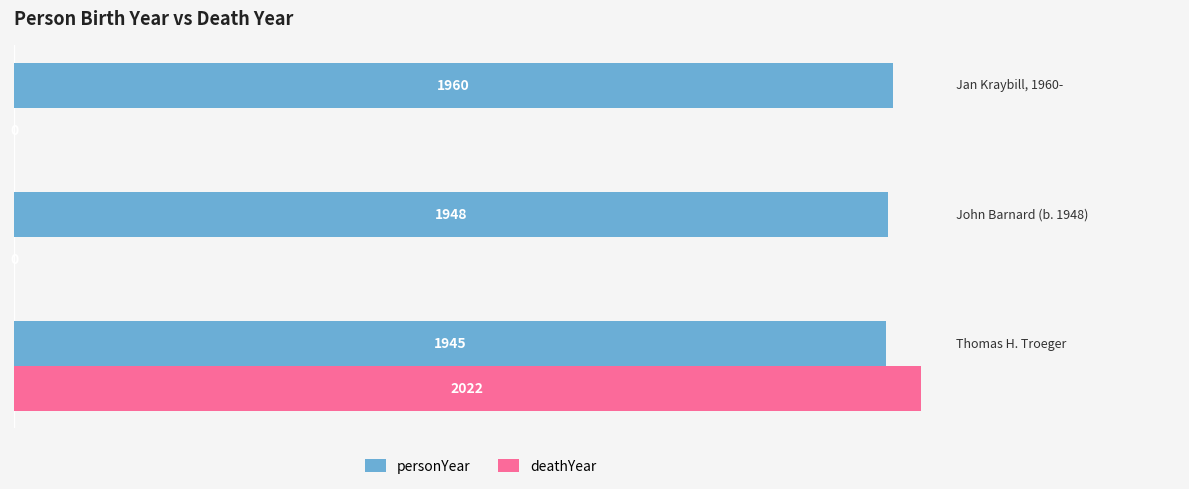

Which series has the largest total across all categories?

personYear